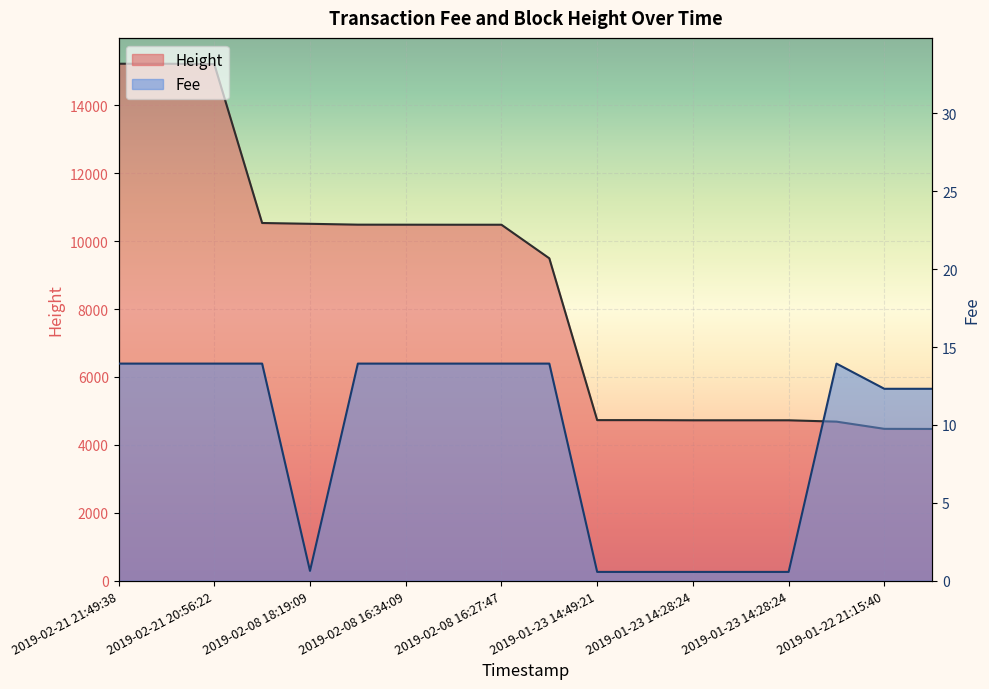

What is the label of the 15th point from the left?

2019-01-23 14:28:24